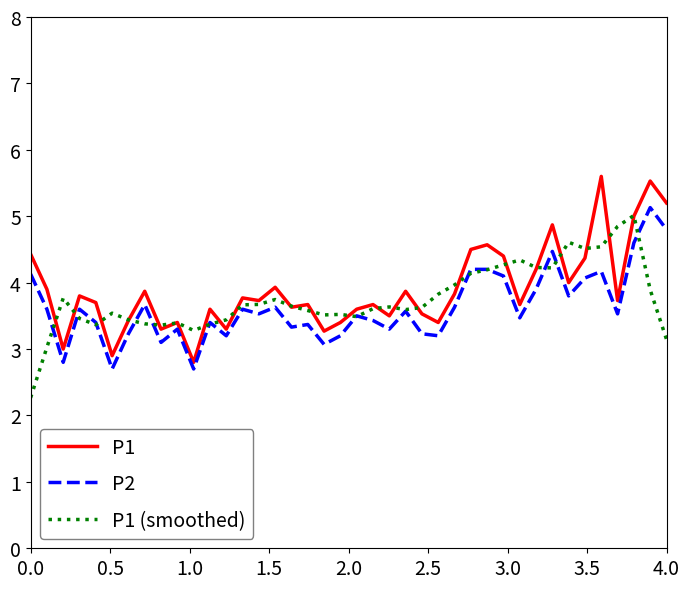

Which series has the largest total across all categories?

P1